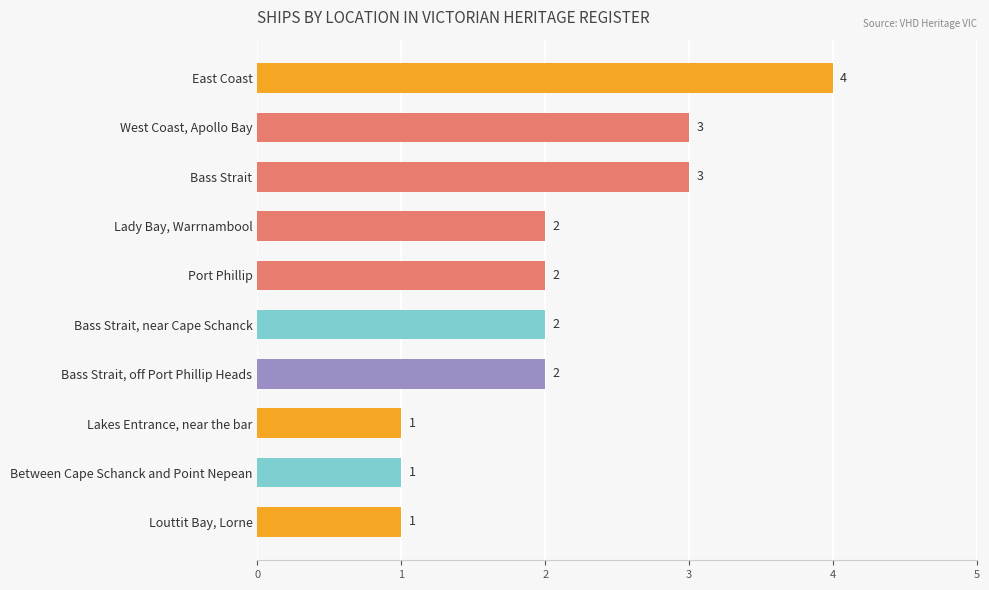

What is the maximum value shown in the chart?

4